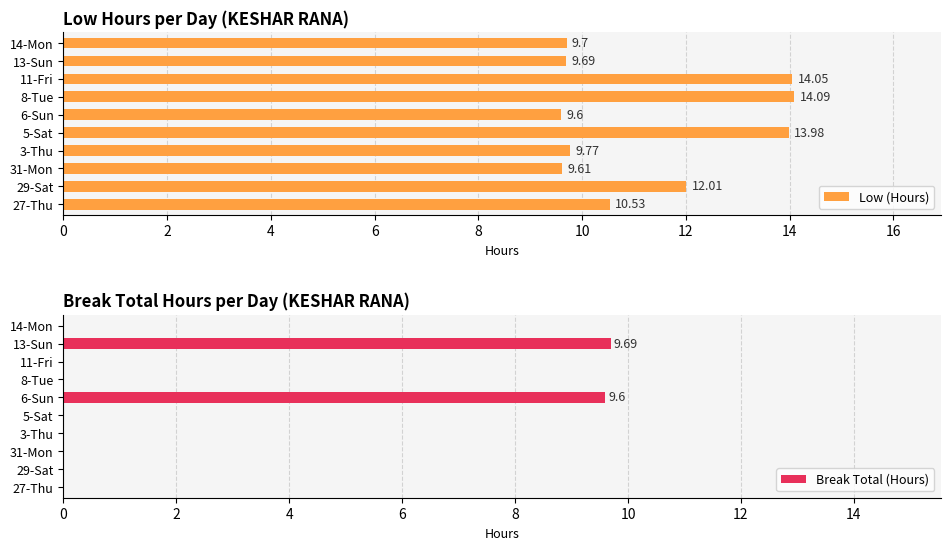

Rank the series by their maximum value, from lowest to highest.

Break Total (Hours), Low (Hours)